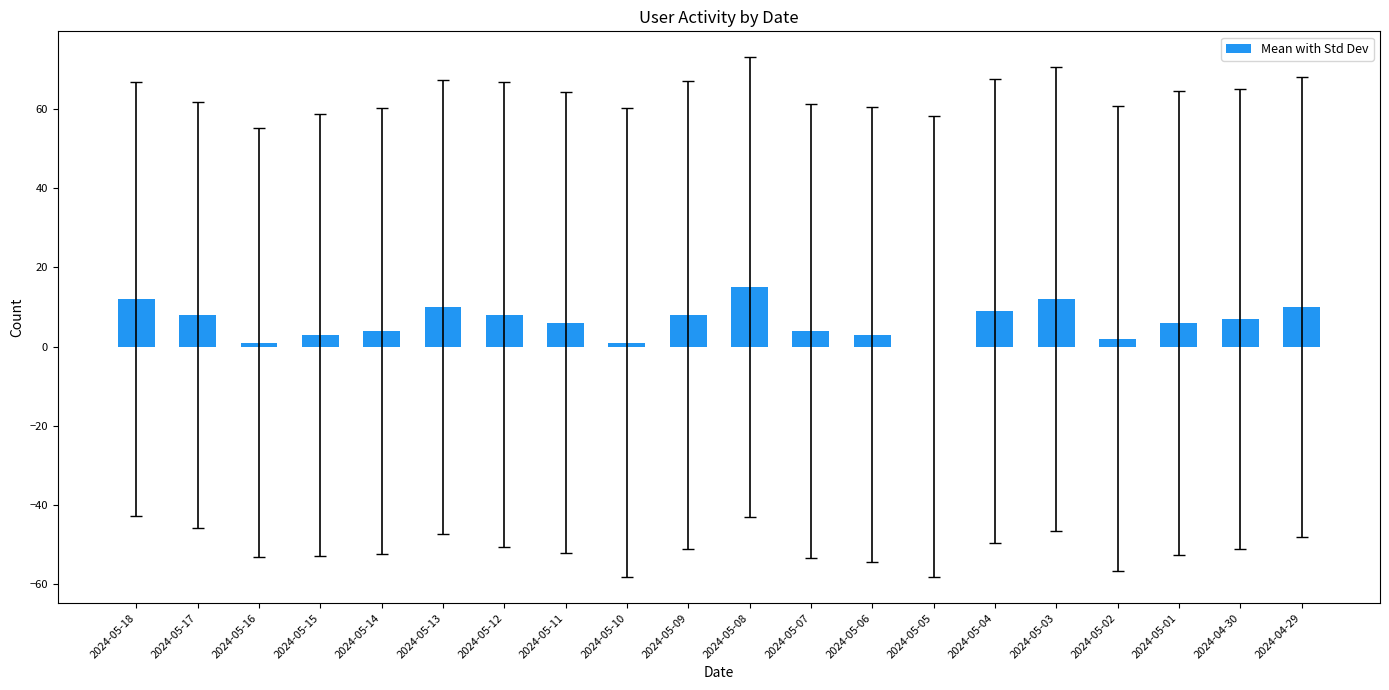

What is the approximate value at 2024-04-30, to the nearest 10?

10